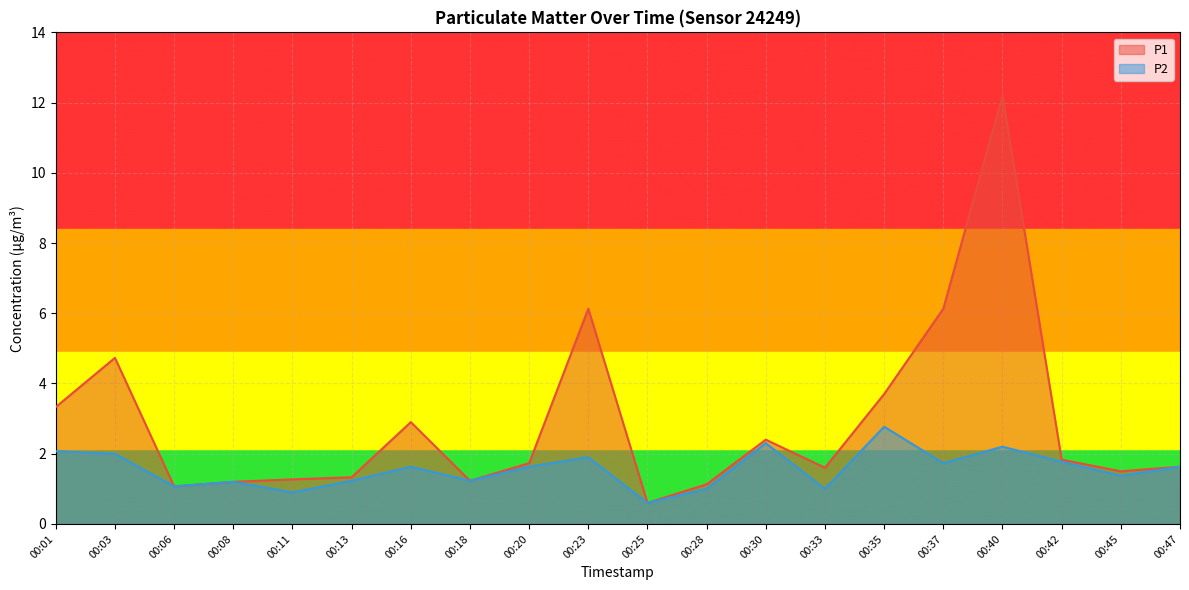

List the series in order of their overall mean, highest first.

P1, P2